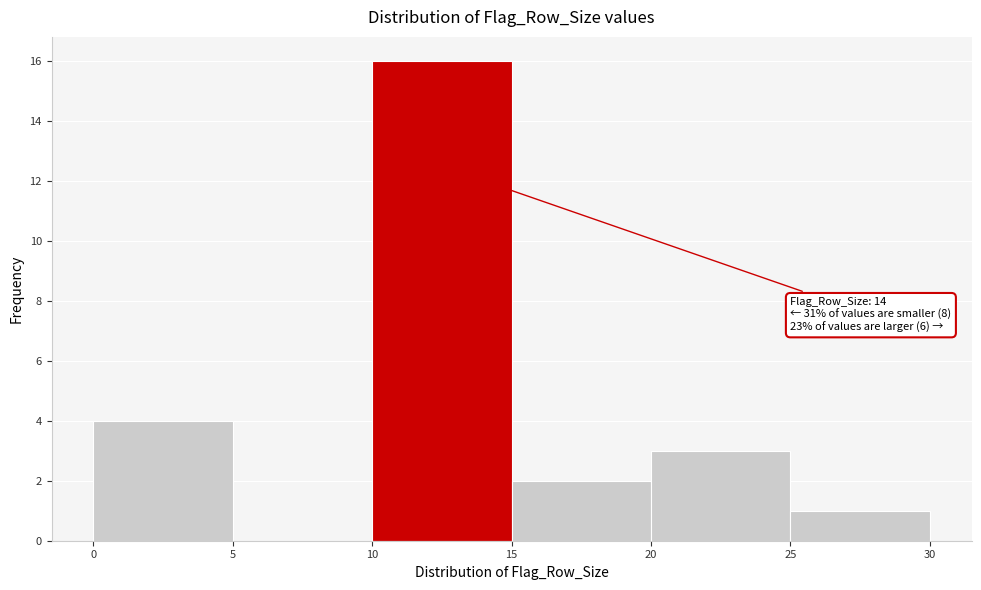

Over which range of the x-axis is the bar tallest?

10 to 15